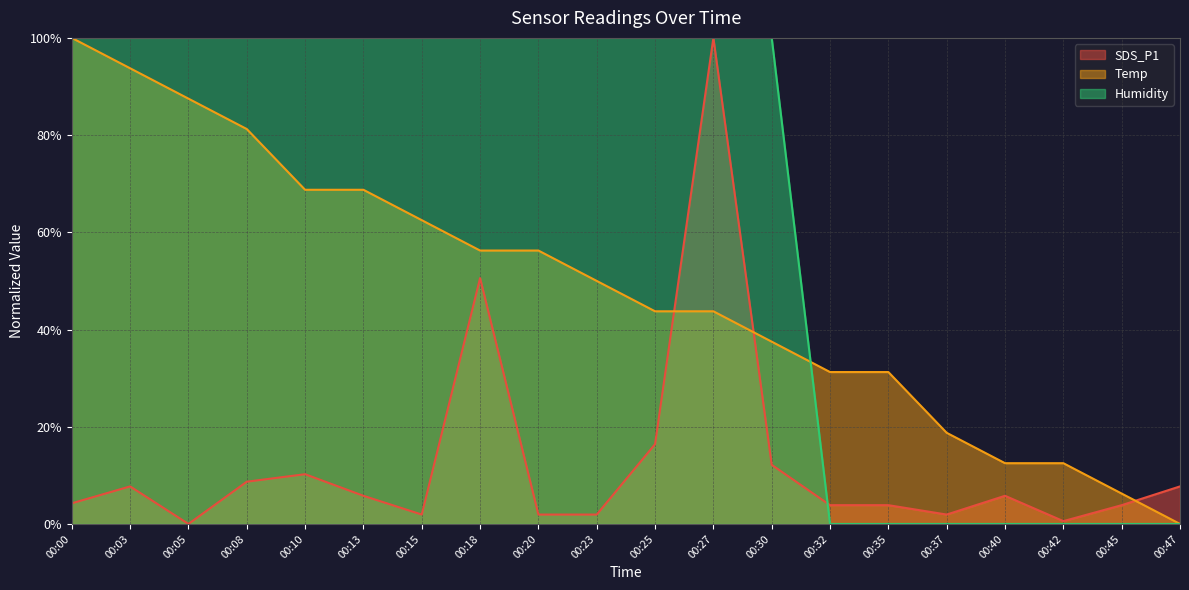

The SDS_P1 series shows 0.0 at 00:37. True or false?

False